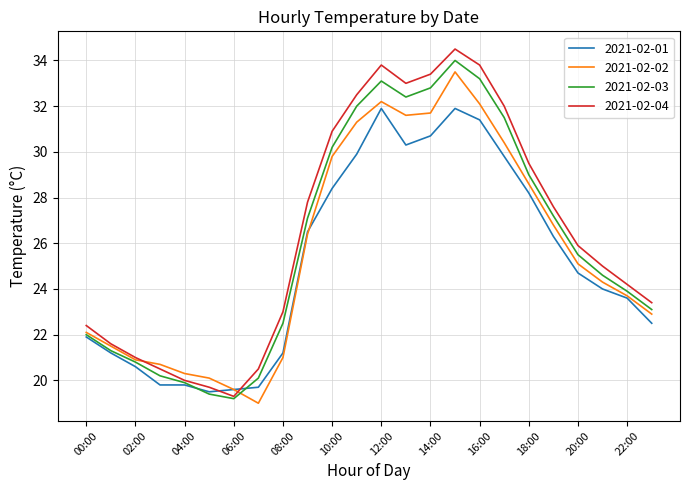

What is the maximum value shown in the chart?

34.5